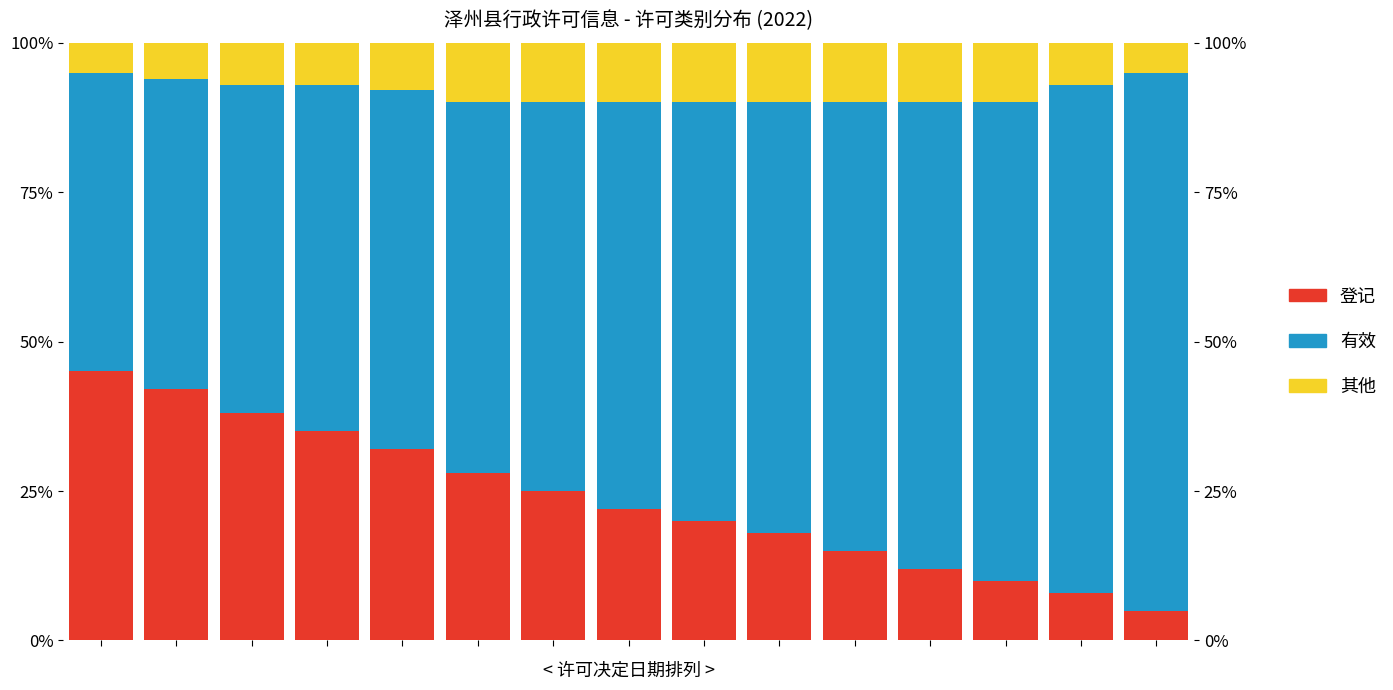

At how many categories does at least one series exceed 42?

15